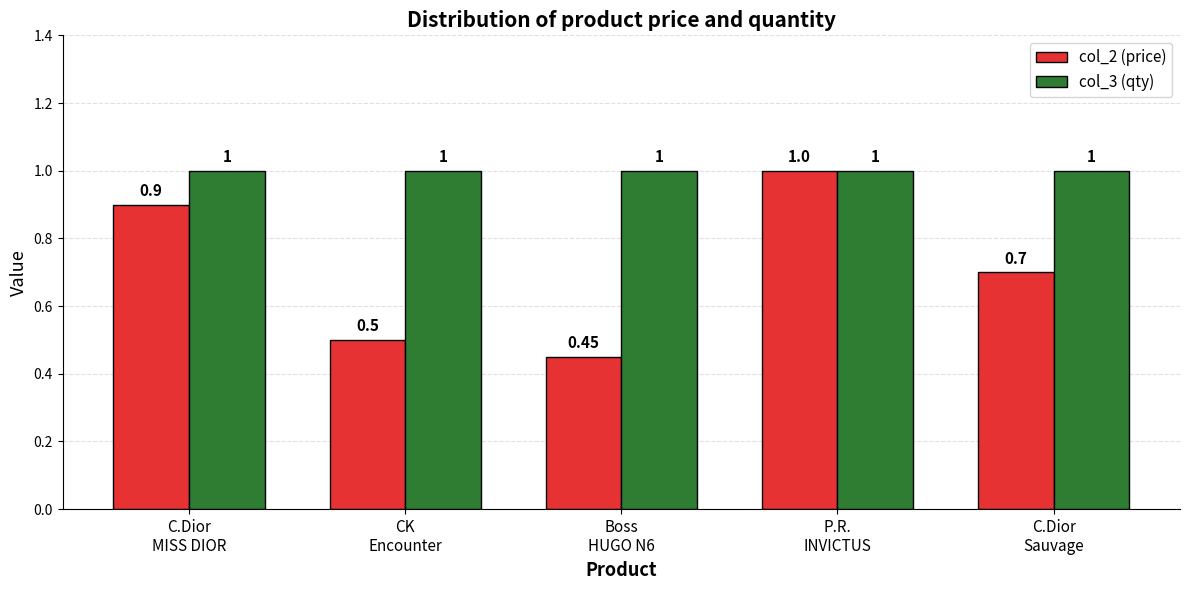

Reading right to left, list all the values displayed in this chart.

col_2 (price): 0.7	1.0	0.5	0.5	0.9
col_3 (qty): 1.0	1.0	1.0	1.0	1.0